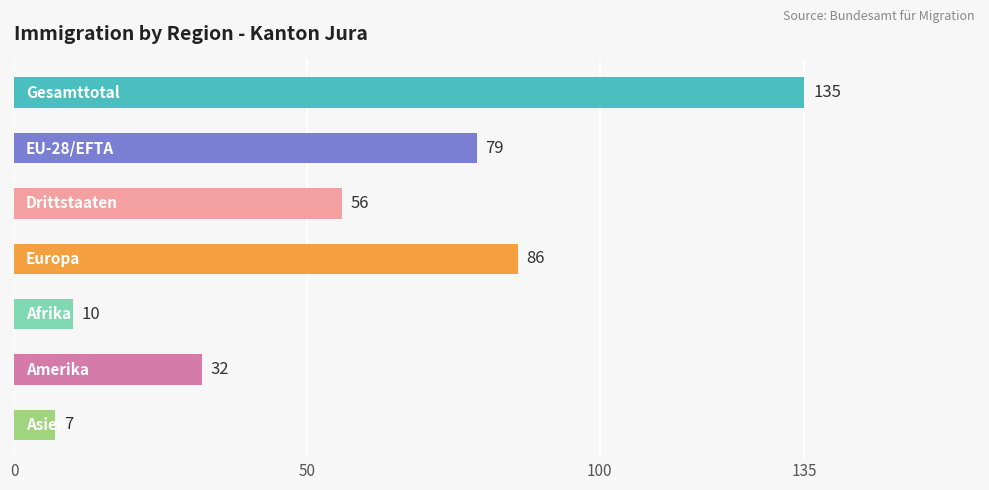

What is the minimum value shown in the chart?

7